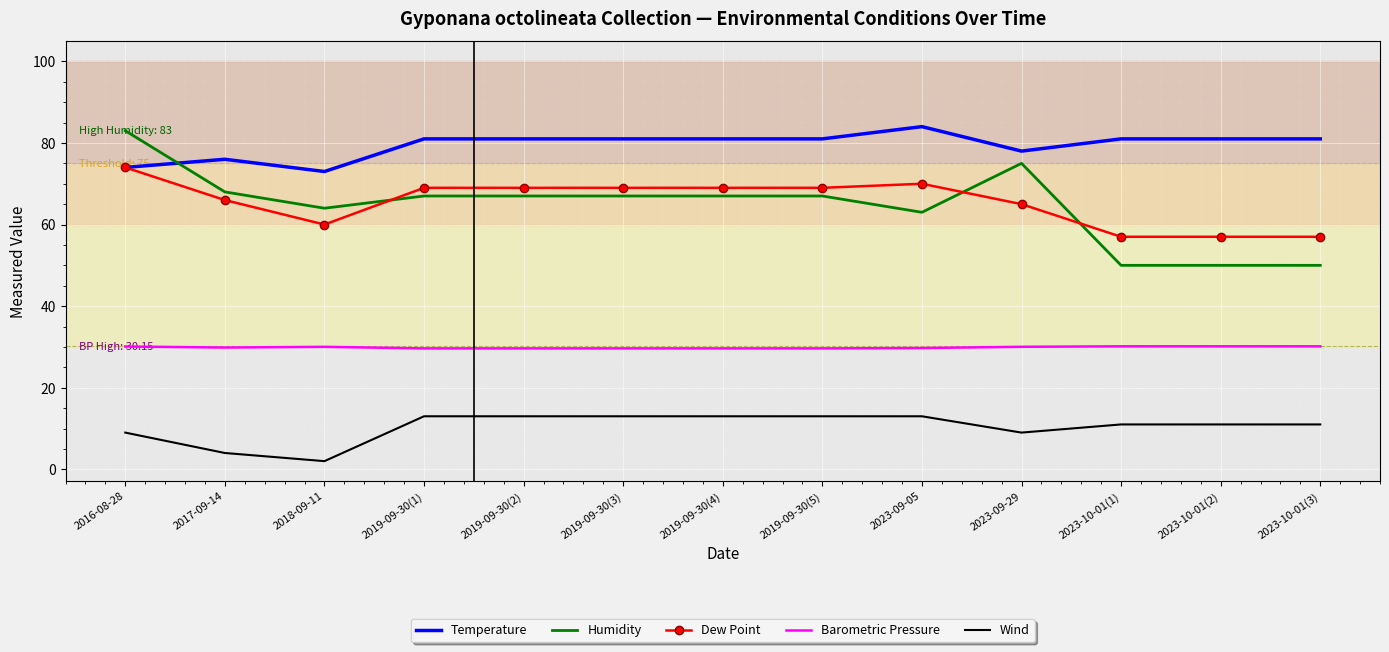

What is the total value across all series at 2018-09-11?

229.0